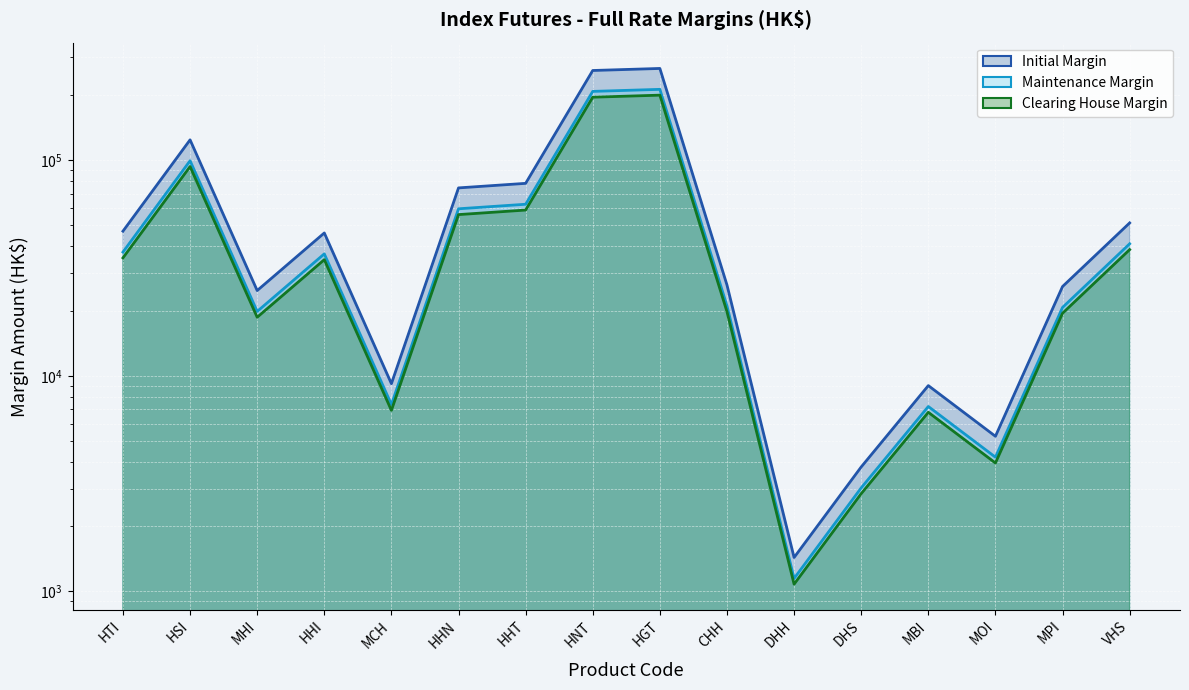

How many values in the Maintenance Margin series exceed 36760?

7